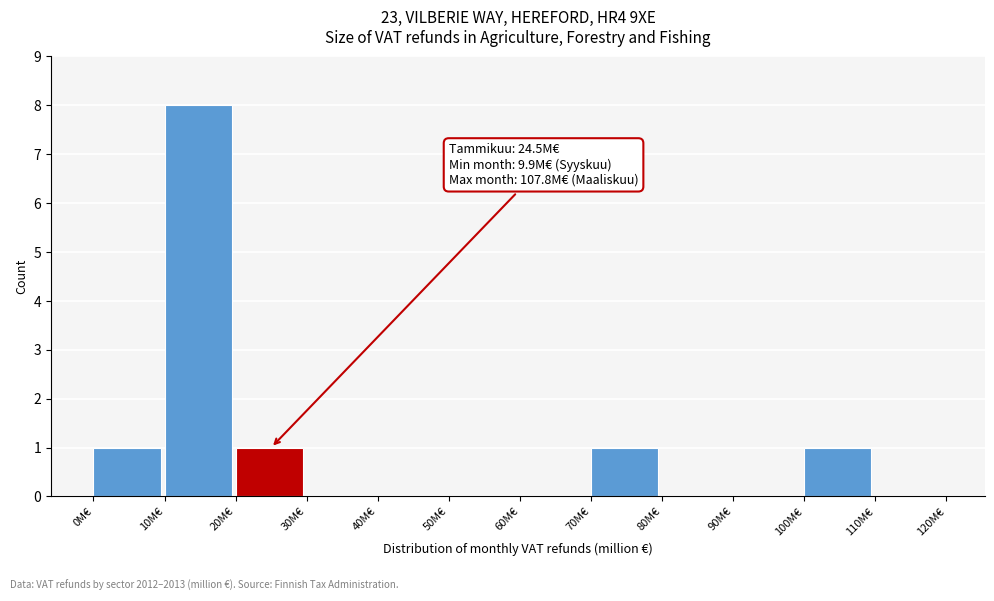

Which range on the x-axis has the tallest bar?

10 to 20